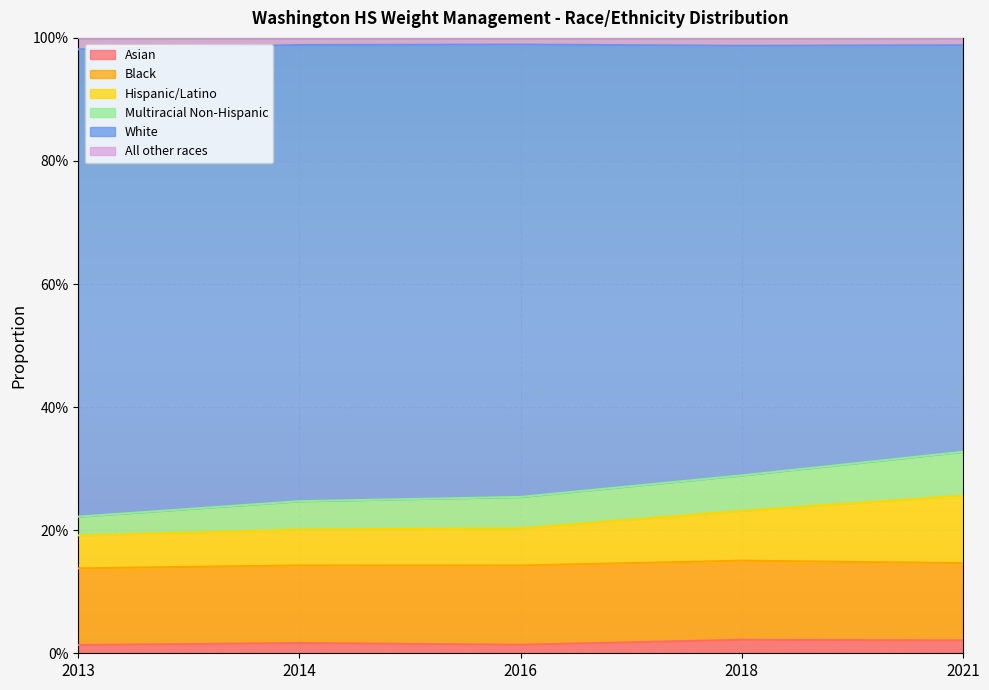

Does the chart display data point markers on the line(s)?

No